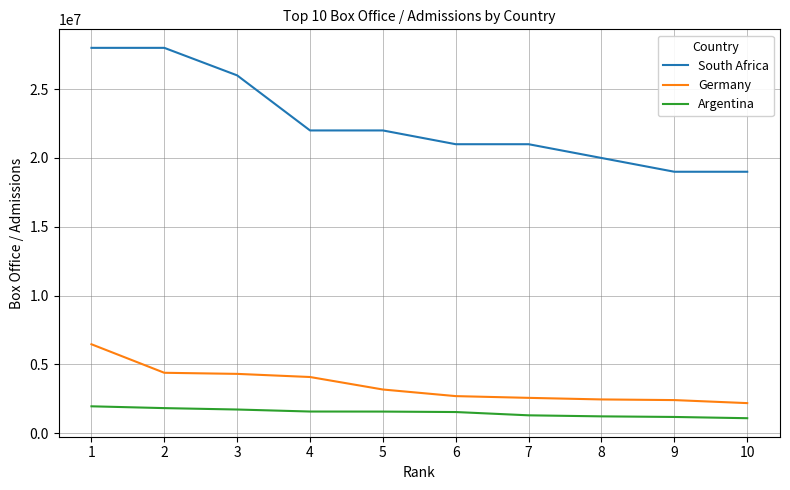

Rank the series at 3 from highest to lowest value.

South Africa, Germany, Argentina